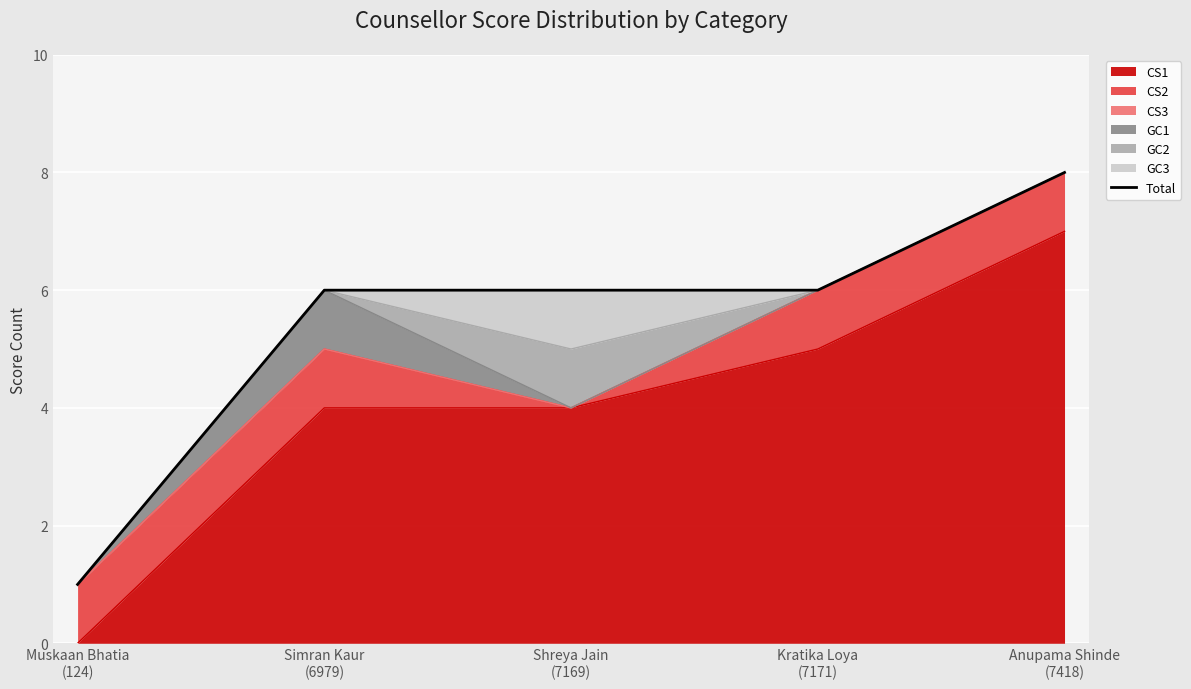

Is it true that the value at Simran Kaur
(6979) is 6?

True